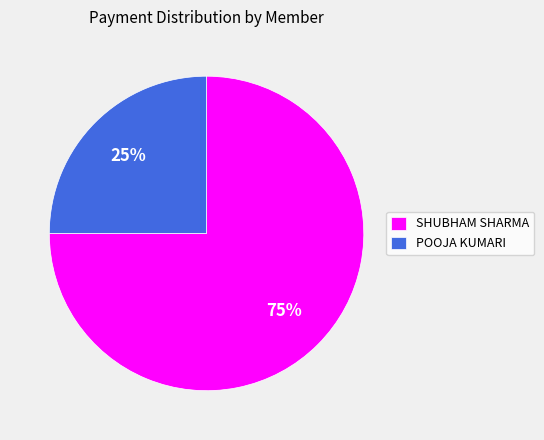

Does POOJA KUMARI account for over 50% of the chart?

No